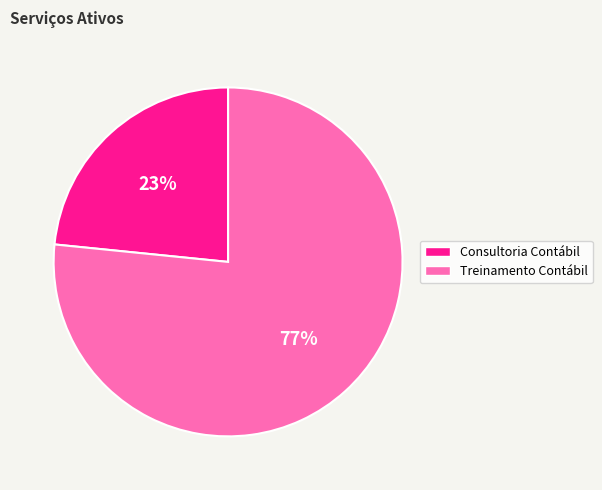

To the nearest percent, what is the combined percentage of Treinamento Contábil and Consultoria Contábil?

100%